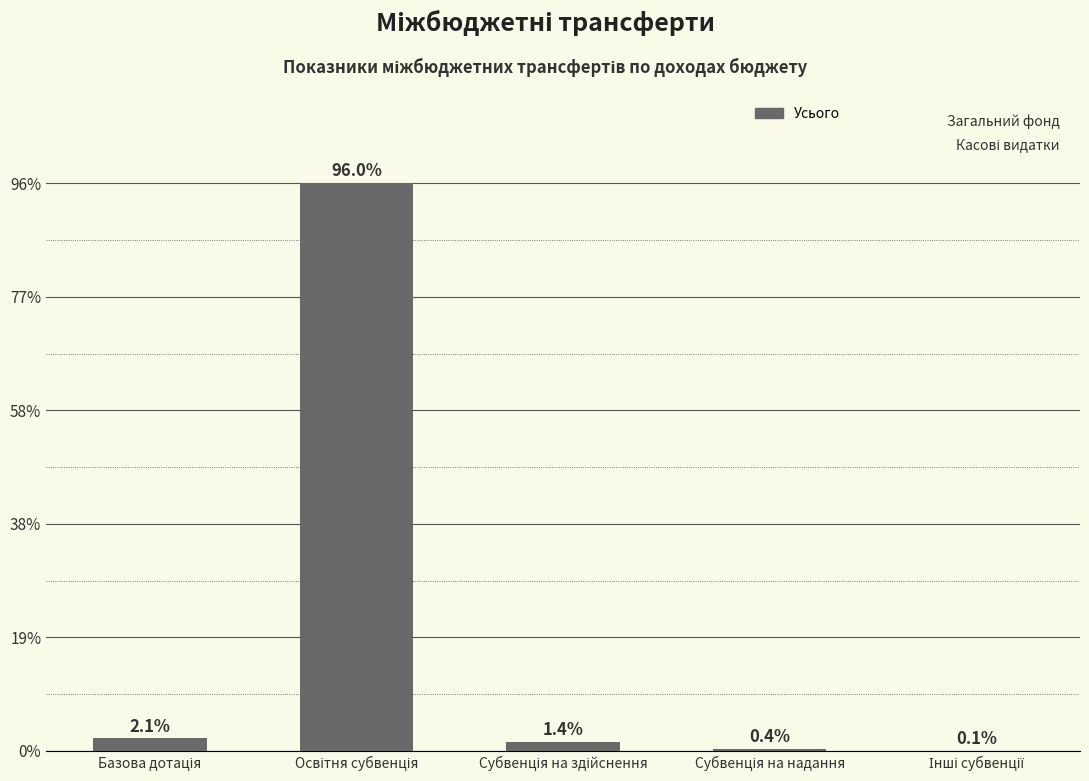

Are the bars horizontal?

No